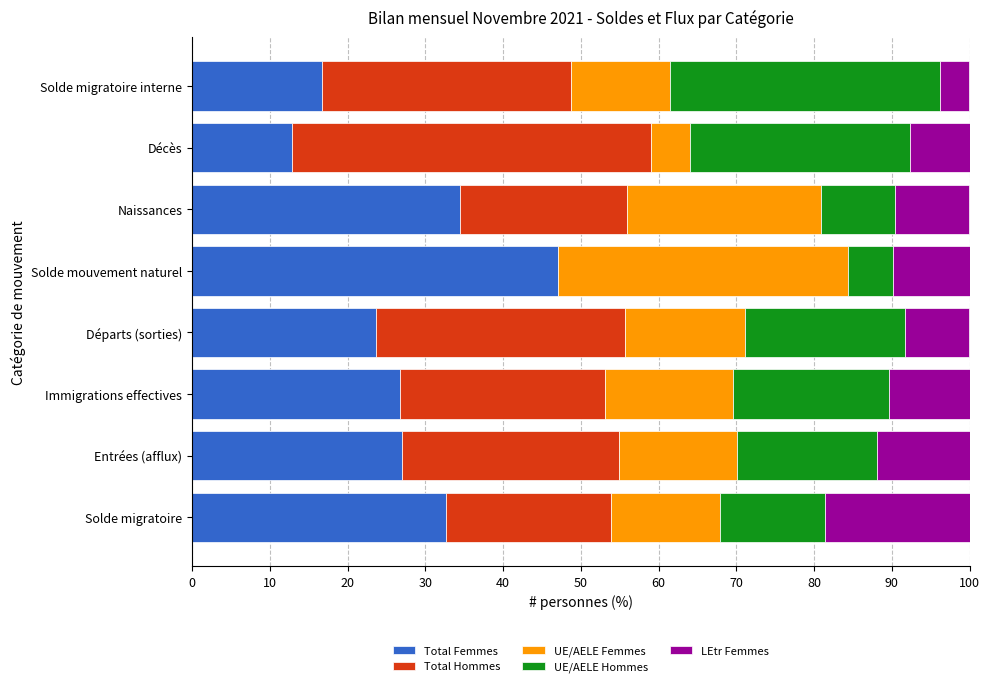

What is the sum of all Total Femmes values?

221.1